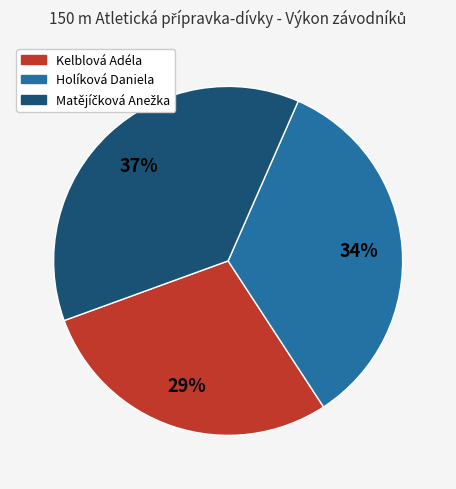

Combined, do Holíková Daniela and Kelblová Adéla account for over 50%?

Yes